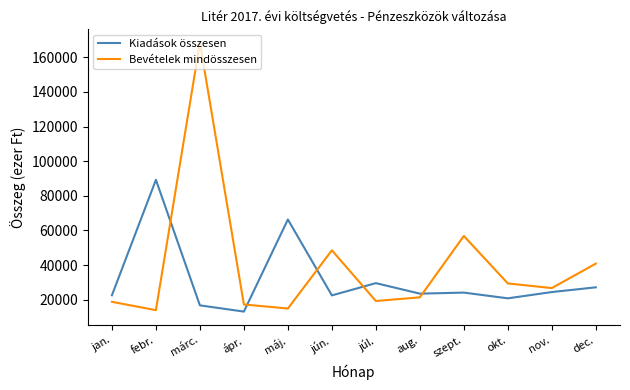

What is the difference between the maximum and second lowest values in the Kiadások összesen series?

72497